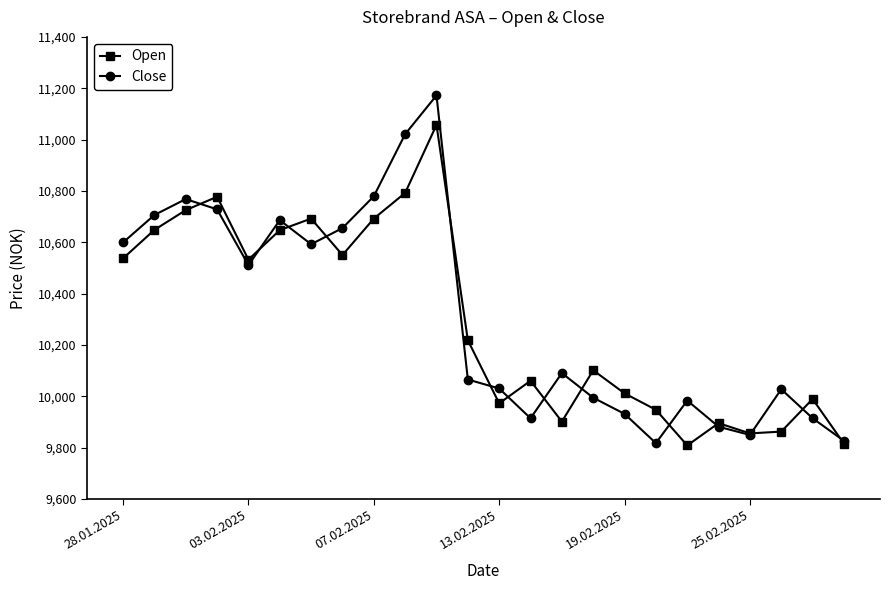

Which series has the largest total across all categories?

Close